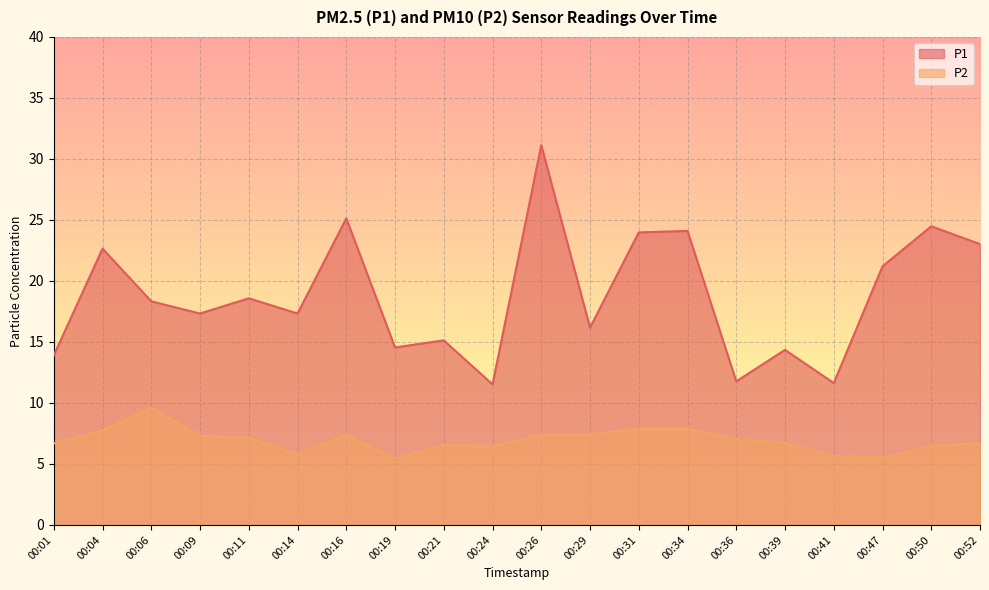

Which label corresponds to the largest value in the chart?

00:26